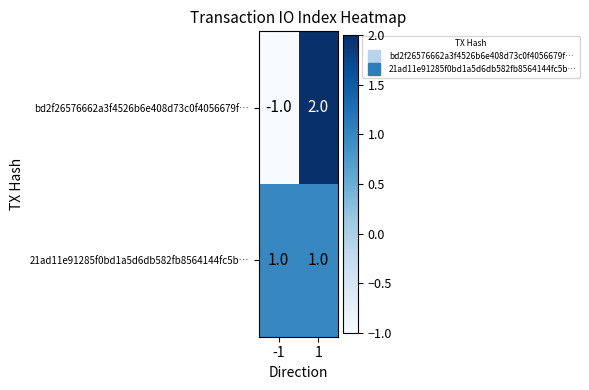

Which series has the largest total across all categories?

21ad11e91285f0bd1a5d6db582fb8564144fc5b…